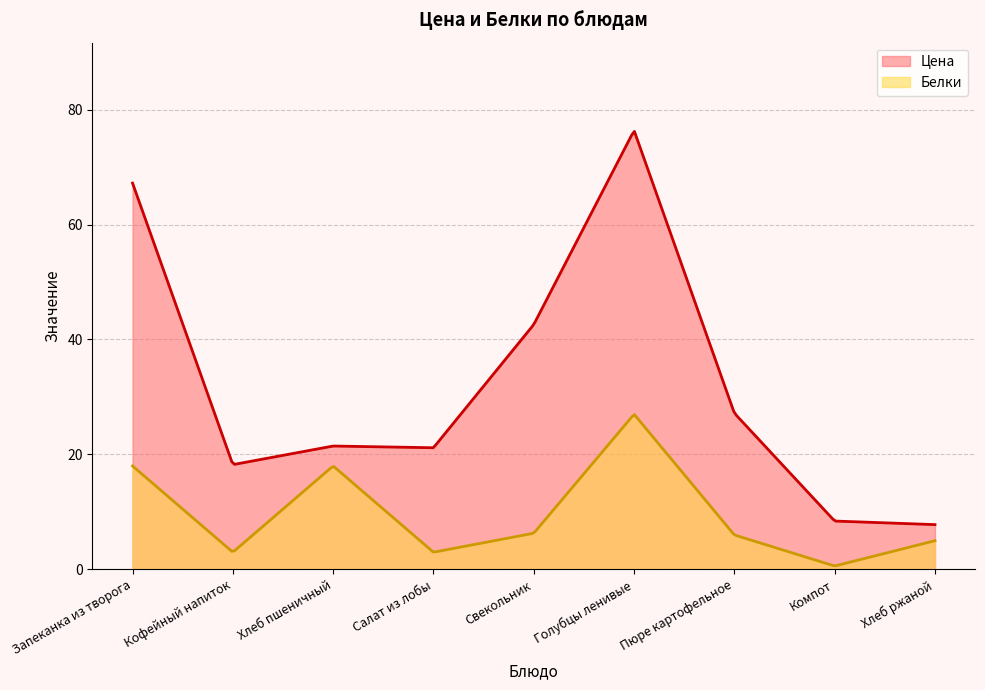

How many values in the Цена series are below 21?

3